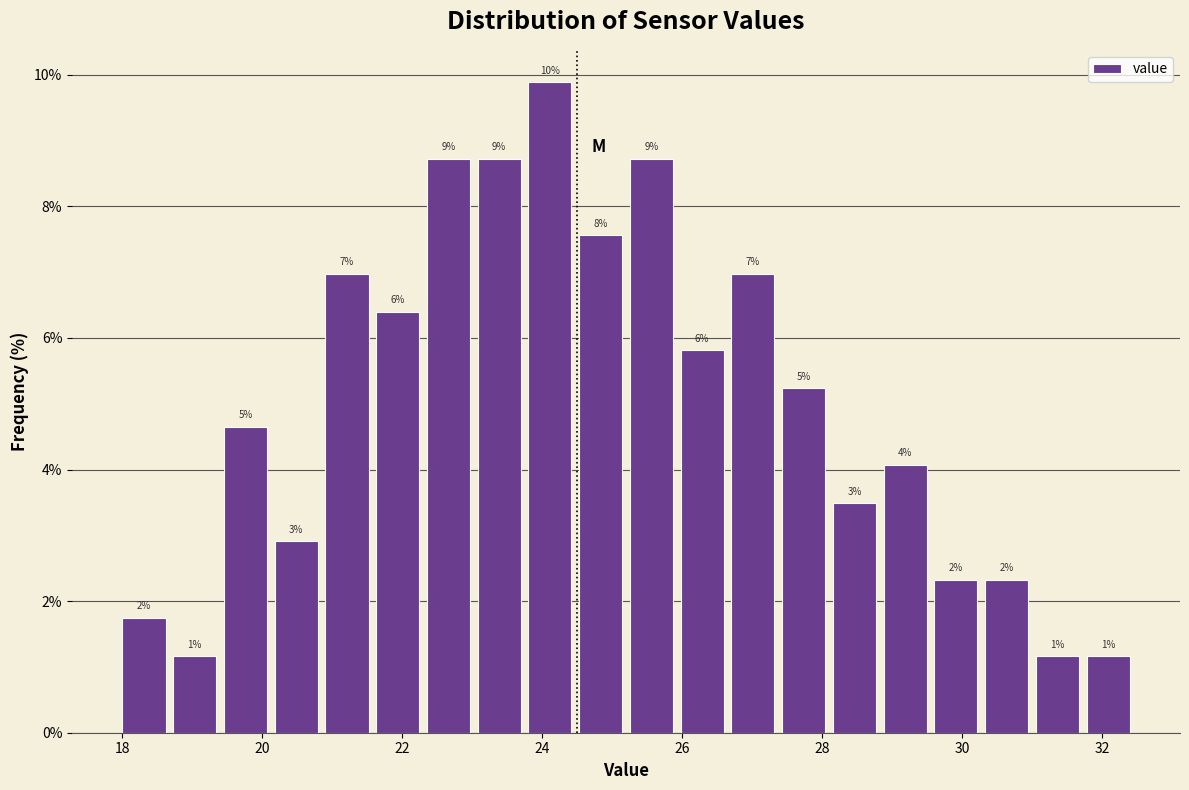

Read against the x-axis, roughly where is the centre of the tallest bar?

24.2